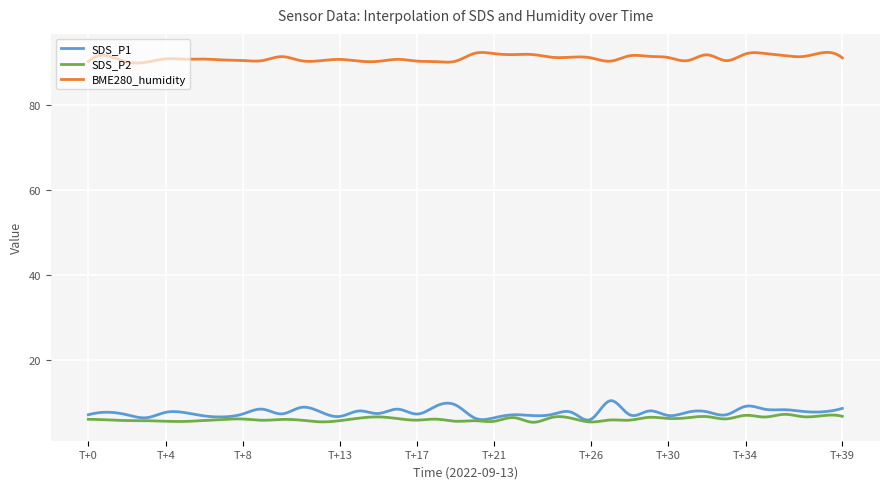

What is the average value of the BME280_humidity series?

91.2